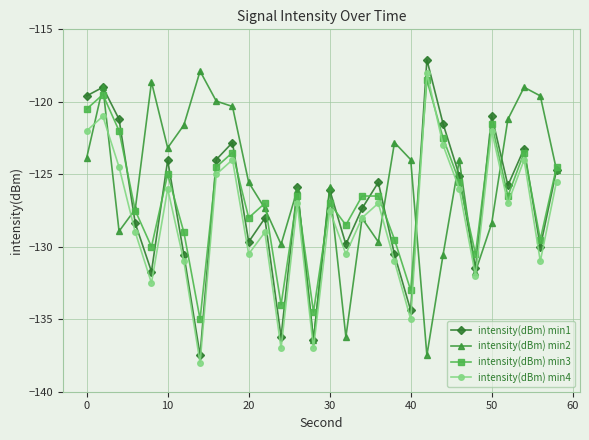

Reading left to right, list all the values displayed in this chart.

intensity(dBm) min1: -119.6	-119.0	-121.2	-128.4	-131.7	-124.0	-130.5	-137.5	-124.0	-122.8	-129.7	-128.0	-136.2	-125.9	-136.5	-126.1	-129.8	-127.4	-125.6	-130.5	-134.4	-117.1	-121.5	-125.1	-131.5	-121.0	-125.8	-123.2	-130.0	-124.7
intensity(dBm) min2: -123.9	-119.0	-128.9	-127.4	-118.6	-123.2	-121.6	-117.9	-120.0	-120.3	-125.6	-127.4	-129.8	-126.1	-136.5	-125.9	-136.2	-128.0	-129.7	-122.8	-124.0	-137.5	-130.5	-124.0	-131.7	-128.4	-121.2	-119.0	-119.6	-124.7
intensity(dBm) min3: -120.5	-119.5	-122.0	-127.5	-130.0	-125.0	-129.0	-135.0	-124.5	-123.5	-128.0	-127.0	-134.0	-126.5	-134.5	-127.0	-128.5	-126.5	-126.5	-129.5	-133.0	-118.5	-122.5	-125.5	-130.5	-121.5	-126.5	-123.5	-129.5	-124.5
intensity(dBm) min4: -122.0	-121.0	-124.5	-129.0	-132.5	-126.0	-131.0	-138.0	-125.0	-124.0	-130.5	-129.0	-137.0	-127.0	-137.0	-127.5	-130.5	-128.0	-127.0	-131.0	-135.0	-118.0	-123.0	-126.0	-132.0	-122.0	-127.0	-124.0	-131.0	-125.5